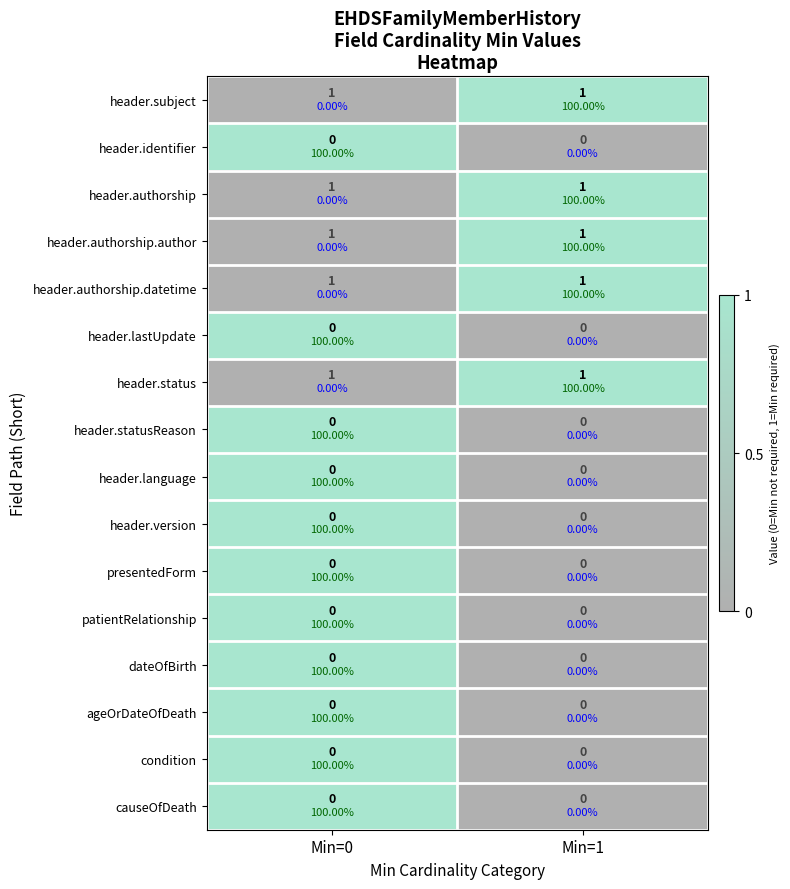

Is it true that condition equals 0 at Min=0?

False